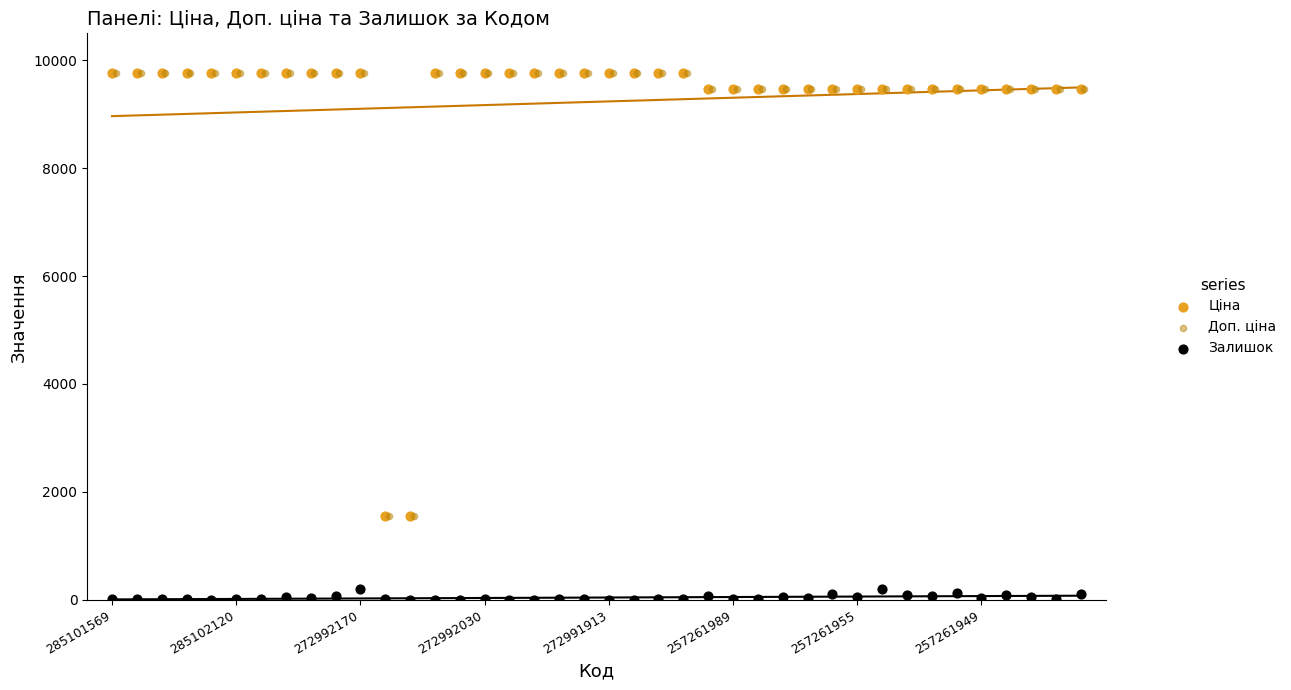

Which series has the largest Y range (max minus min)?

Ціна